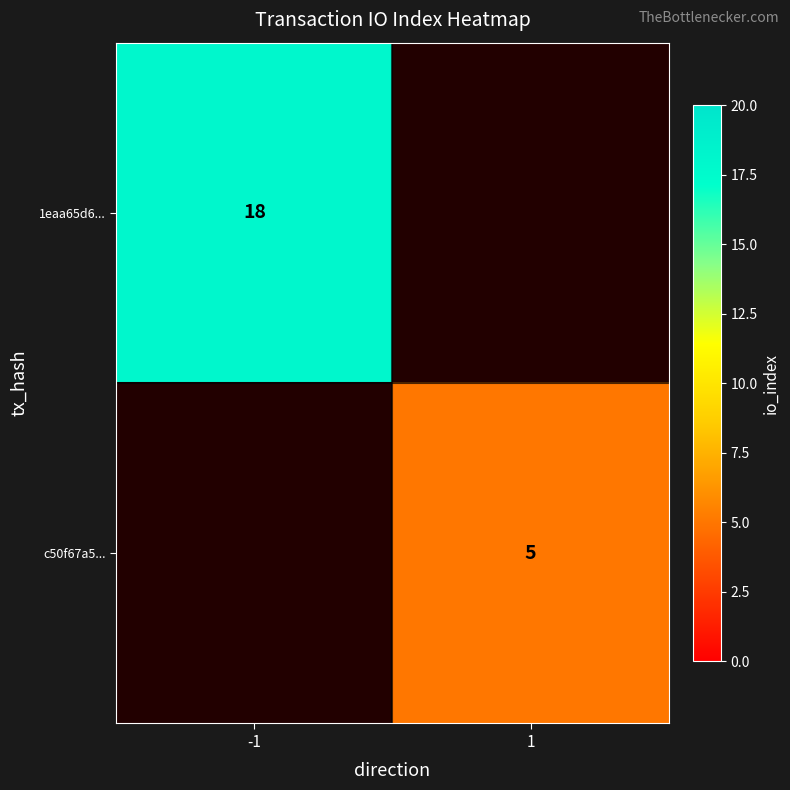

The 1eaa65d6... series shows 18 at -1. True or false?

True